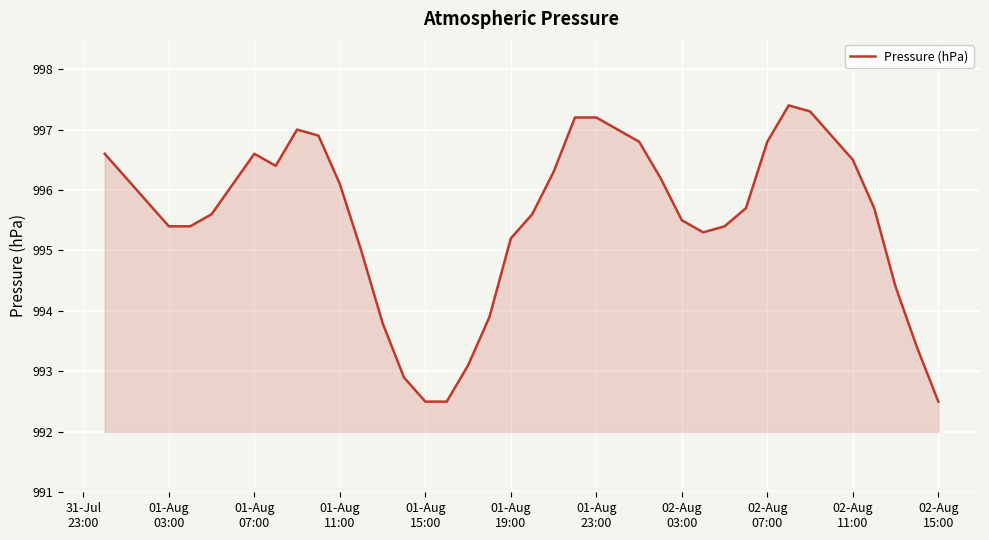

What is the smallest value displayed?

992.5